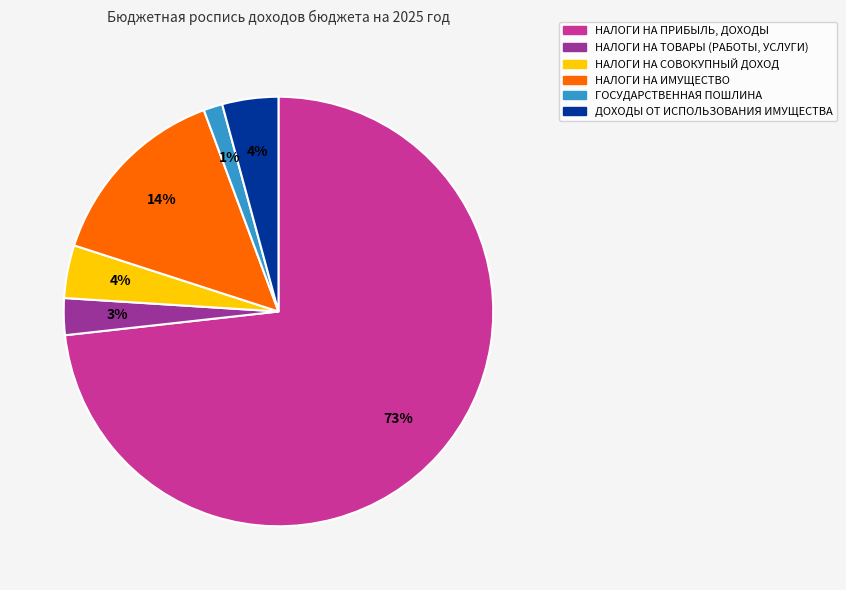

Is it true that ГОСУДАРСТВЕННАЯ ПОШЛИНА is 1% of the pie?

True